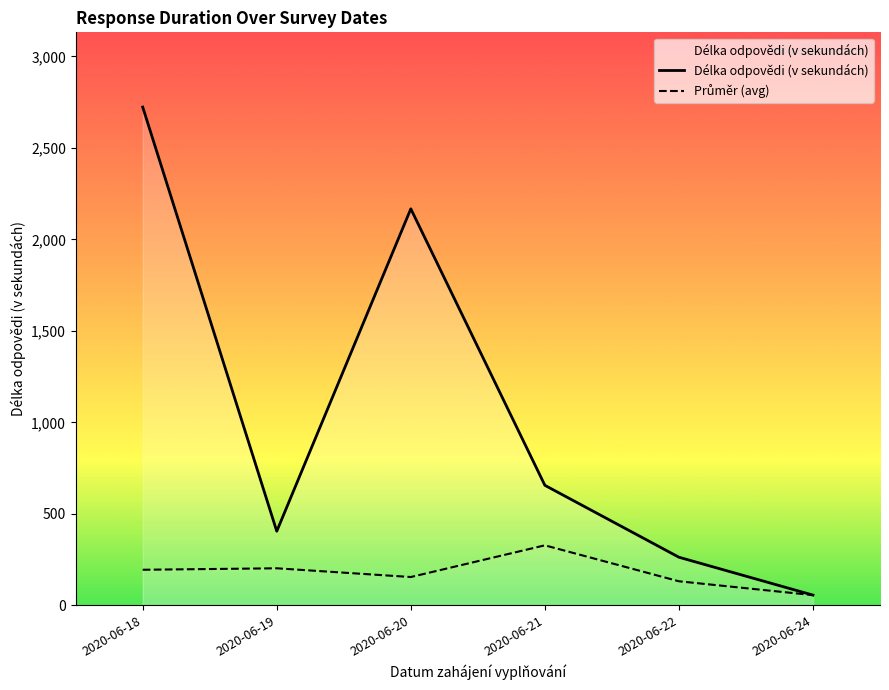

Which series changed the most between 2020-06-19 and 2020-06-22?

Délka odpovědi (v sekundách)